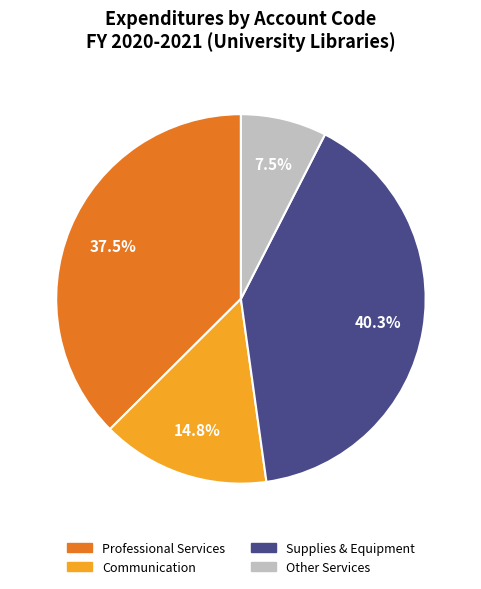

Is there any slice that represents more than half of the pie?

No